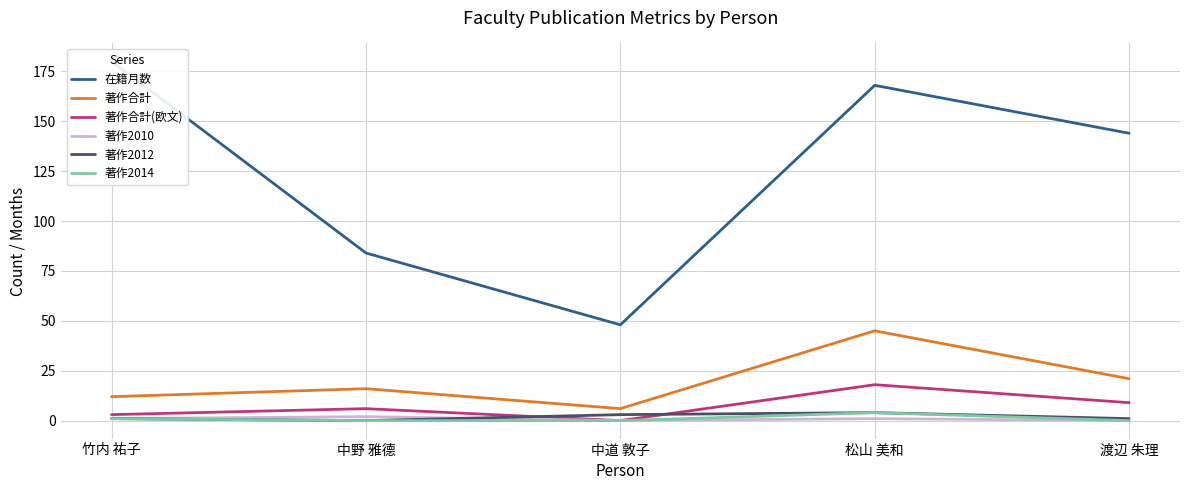

What is the maximum value for 在籍月数?

180